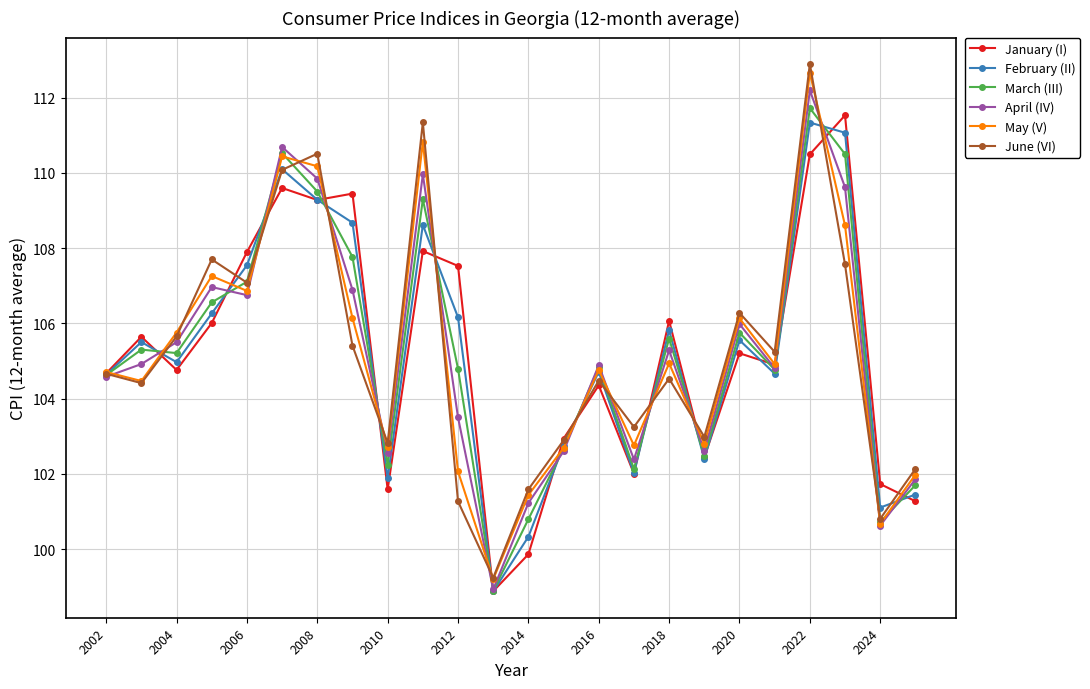

What is the value of the February (II) point at the 8th from the left?

108.7